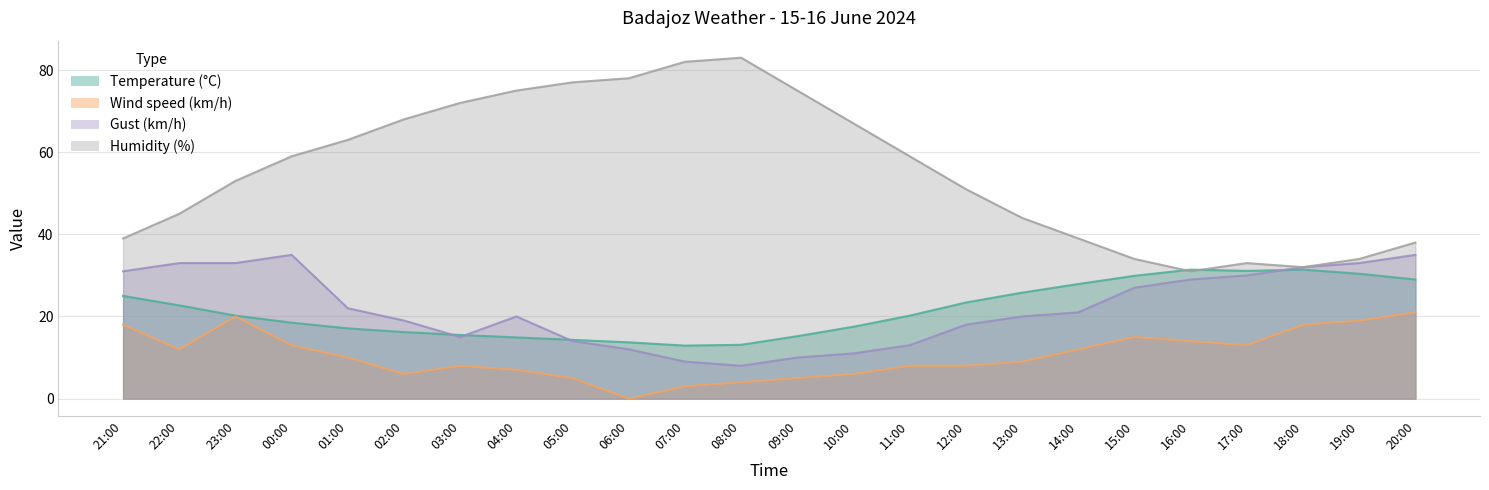

True or false: Wind speed (km/h) and Humidity (%) cross at least once.

False